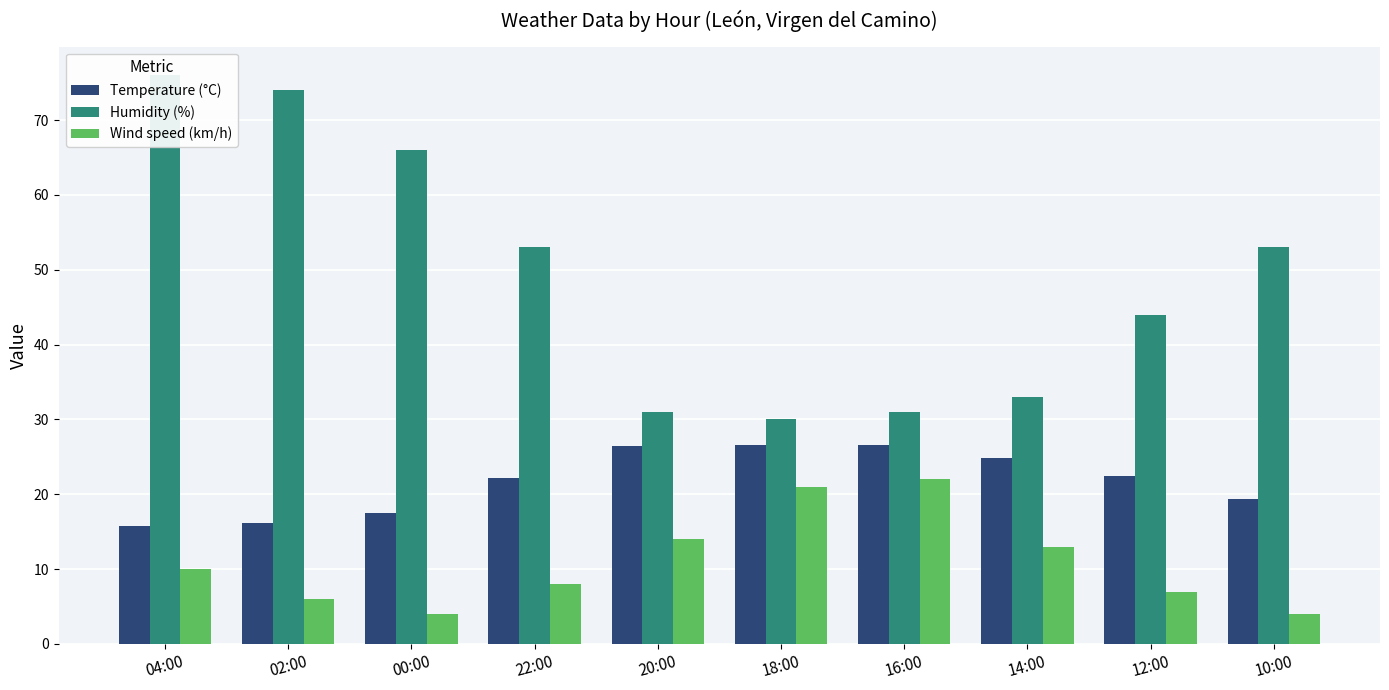

Which has a higher value, 18:00 or 16:00?

18:00